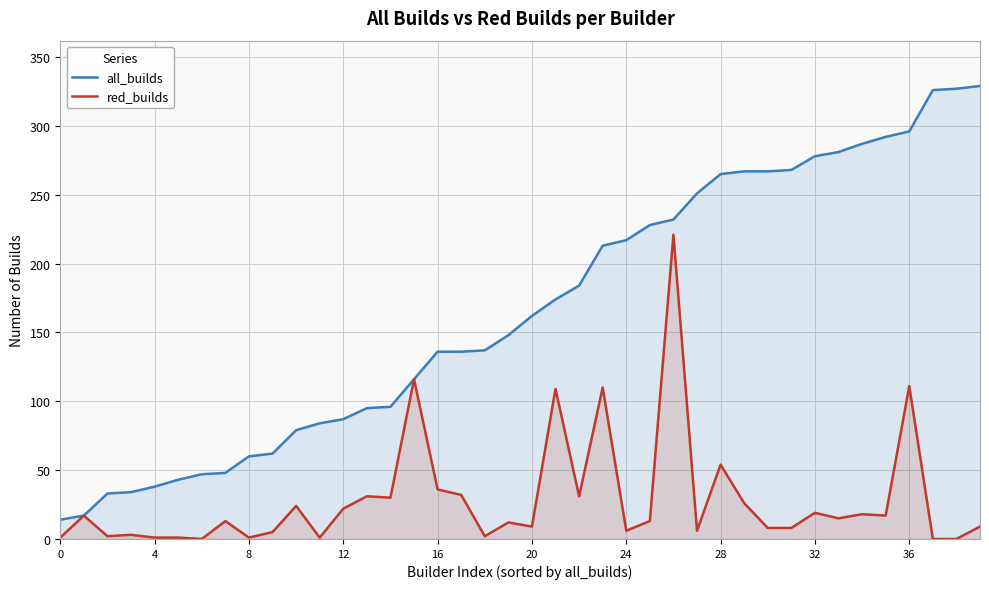

Is it true that red_builds equals 7 at 32?

False